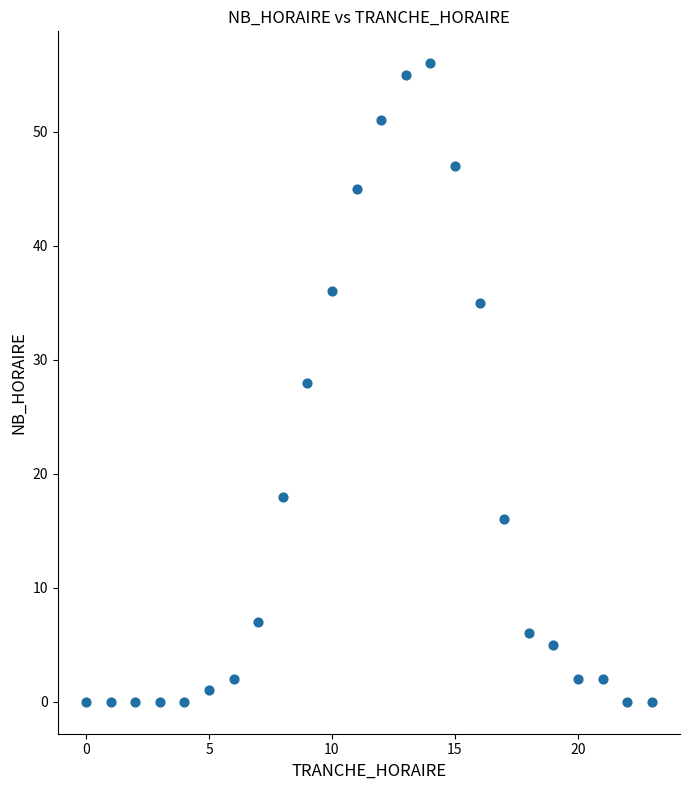

What is the range of X values (max minus min)?

23